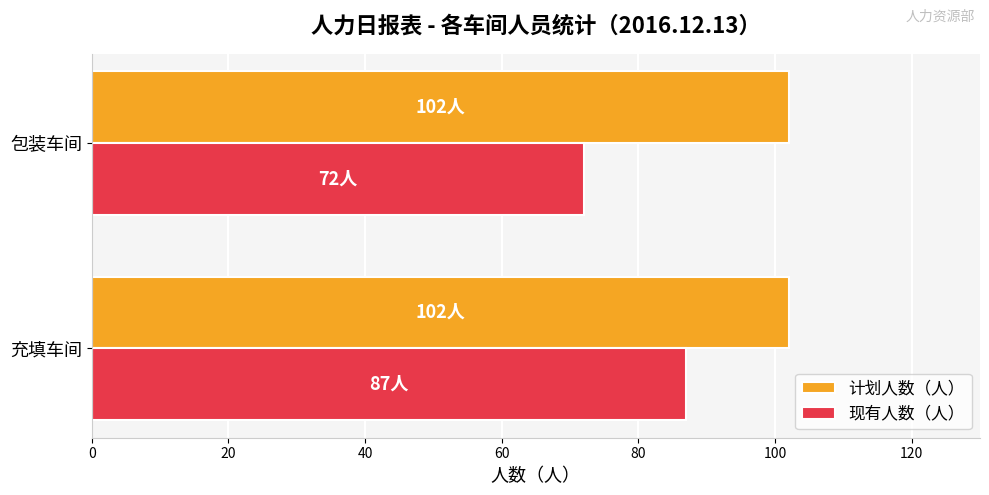

At 包装车间, list the series in order from smallest to largest.

现有人数（人）, 计划人数（人）